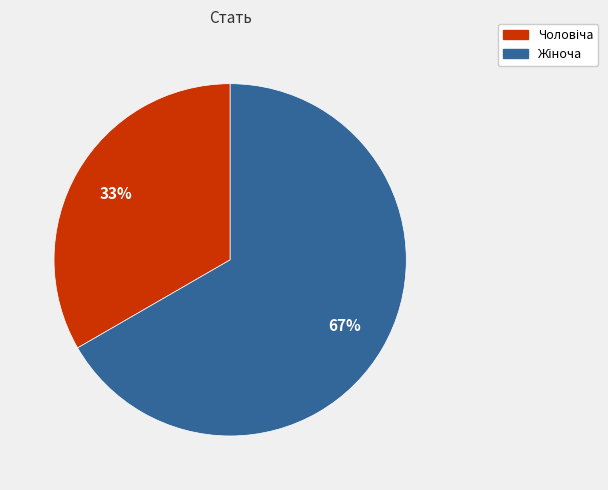

To the nearest percent, what is the average slice percentage?

50%